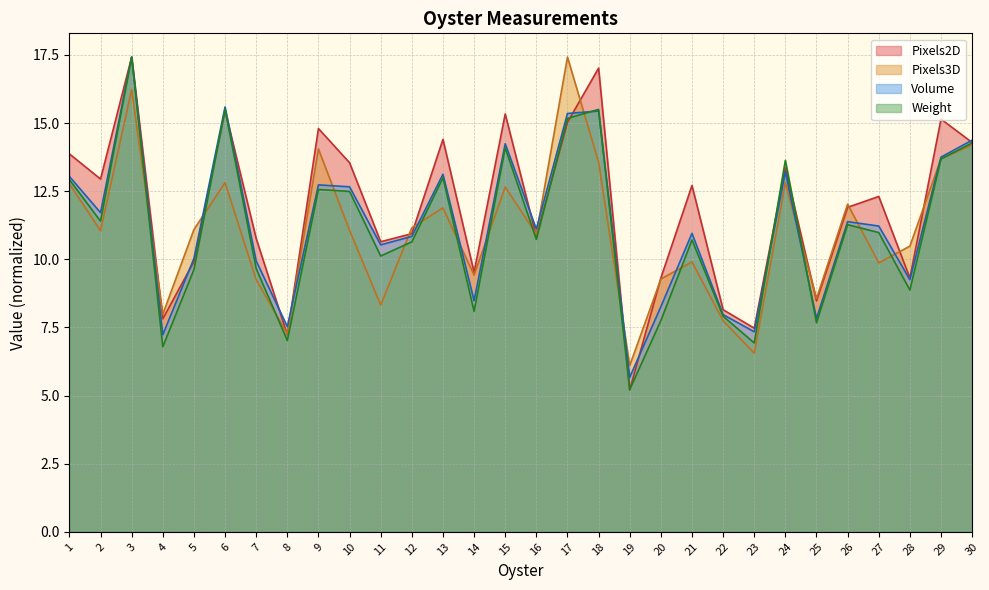

Which category has the highest value in the Volume series?

3